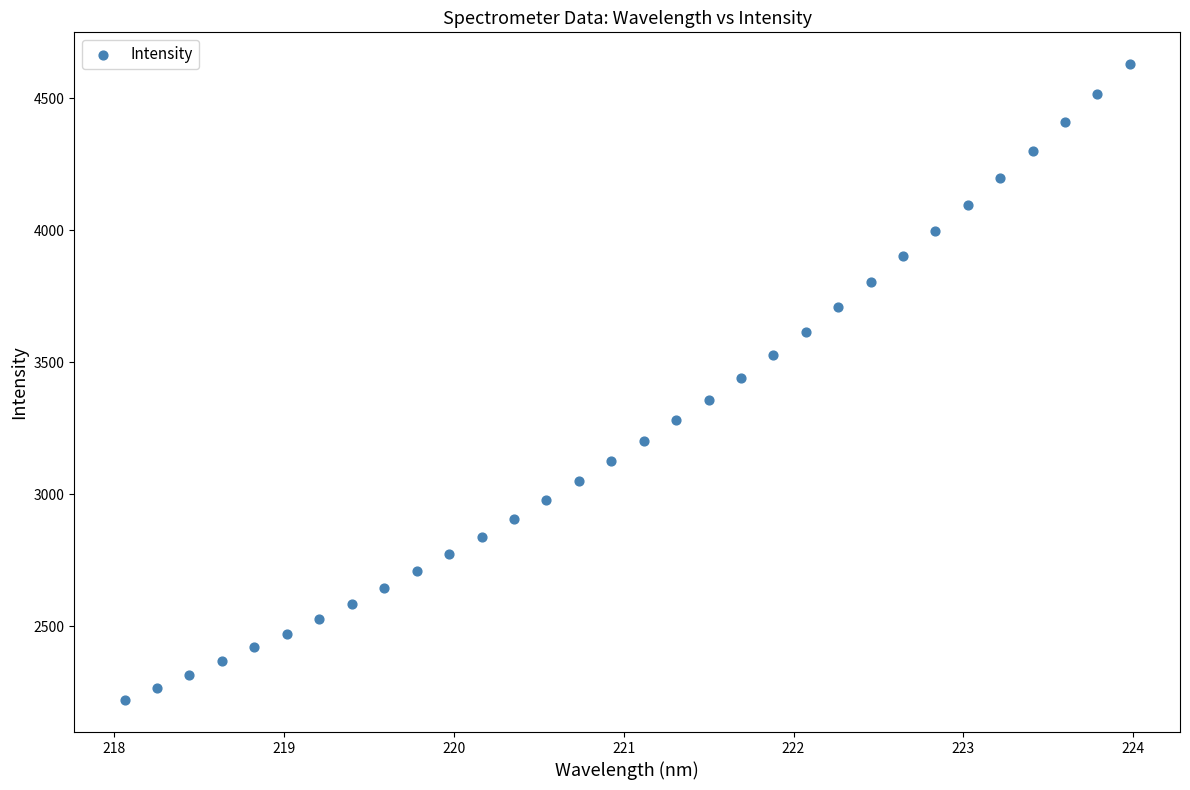

What is the range of X values (max minus min)?

5.9